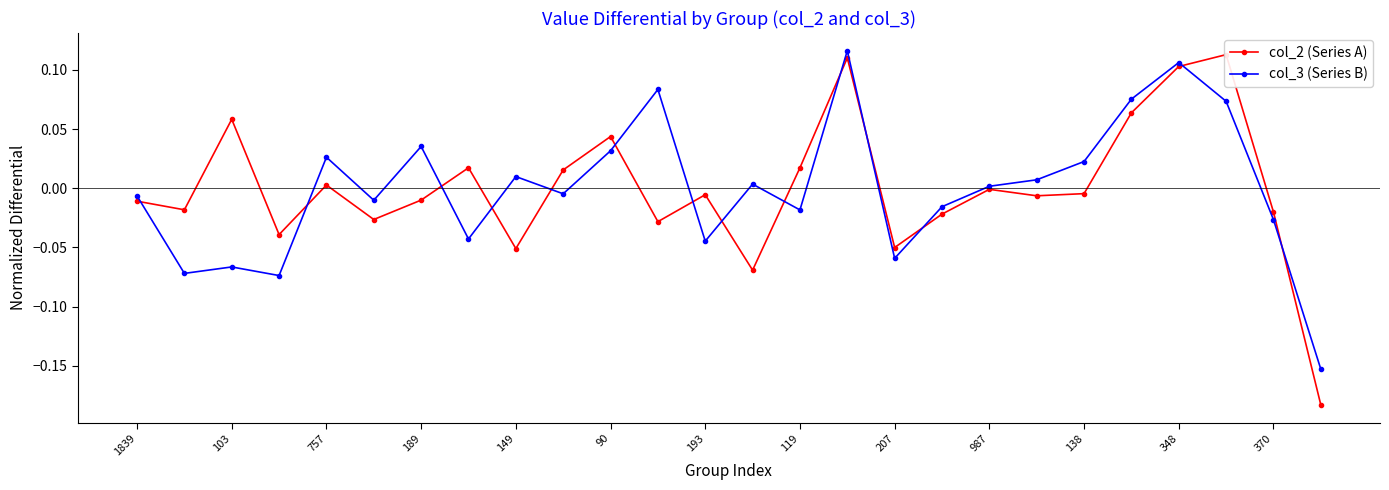

How many lines are shown in the chart?

2